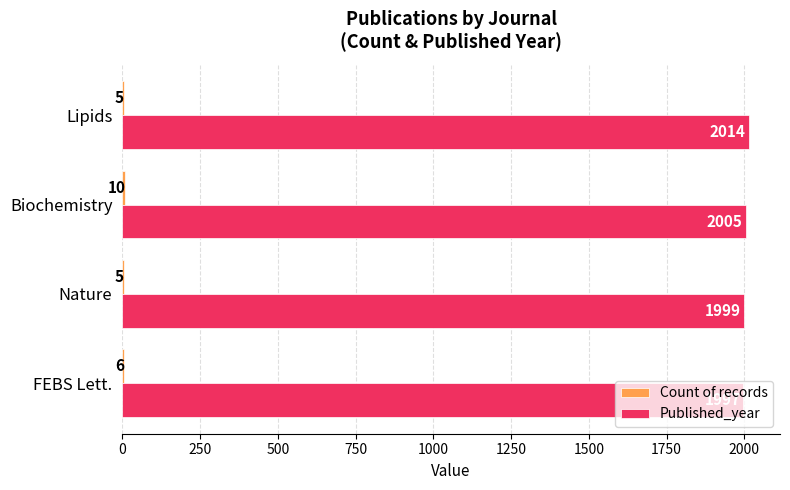

Which series changed the most between Nature and Lipids?

Published_year